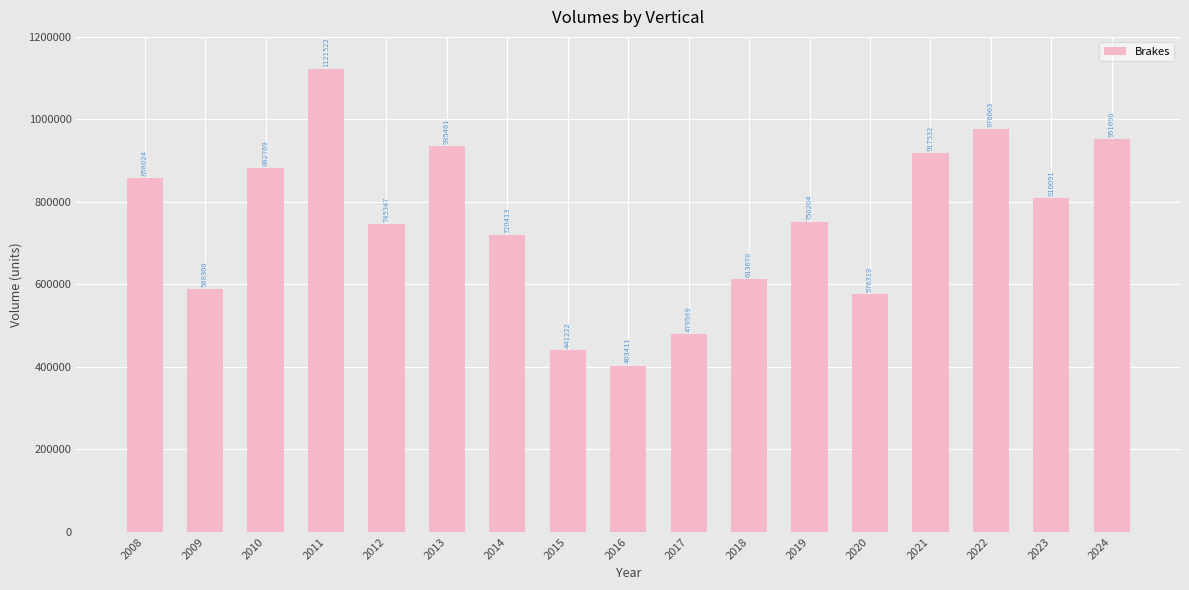

What is the difference between the values at 2020 and 2012?

169028